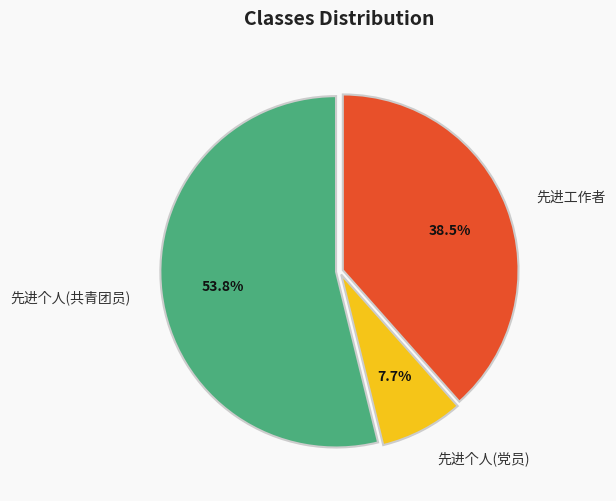

How many segments does this pie chart have?

3